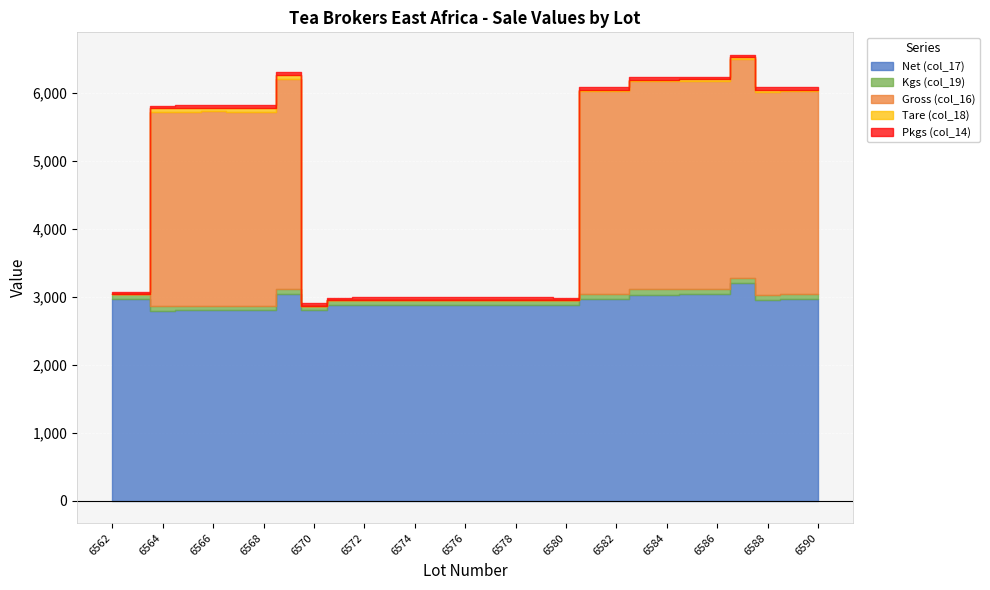

How many lines are shown in the chart?

5